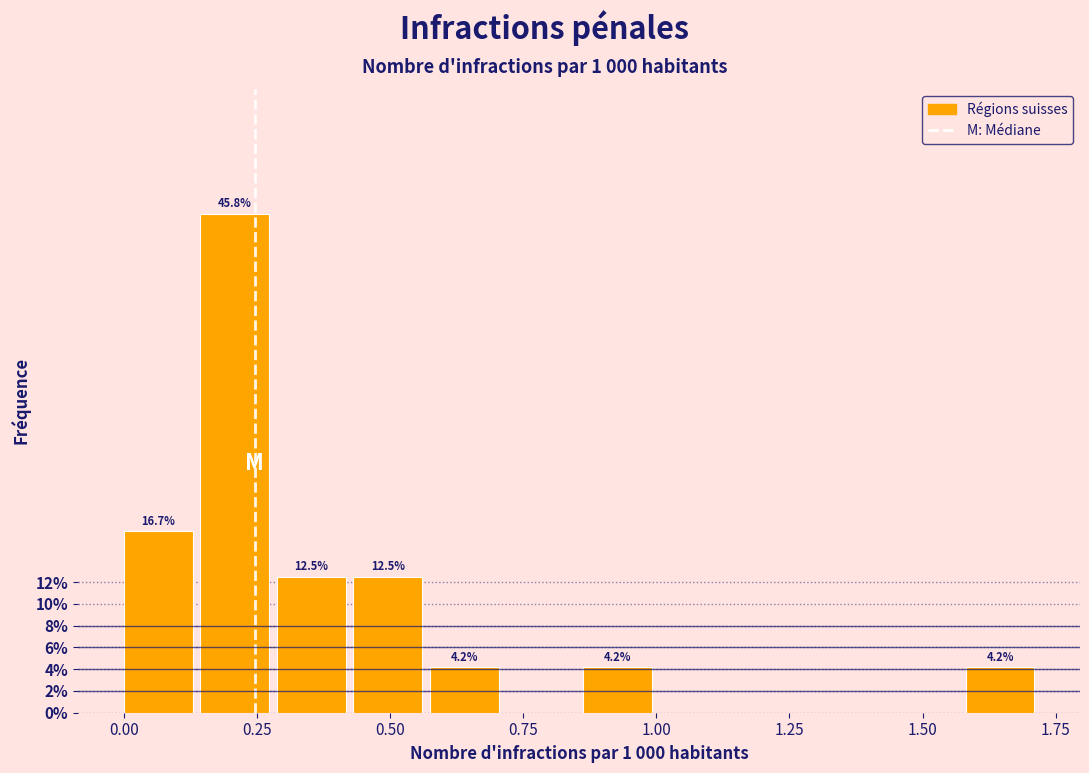

Around what value on the x-axis is the tallest bar? Give the approximate position of its centre, as read against the axis.

0.20